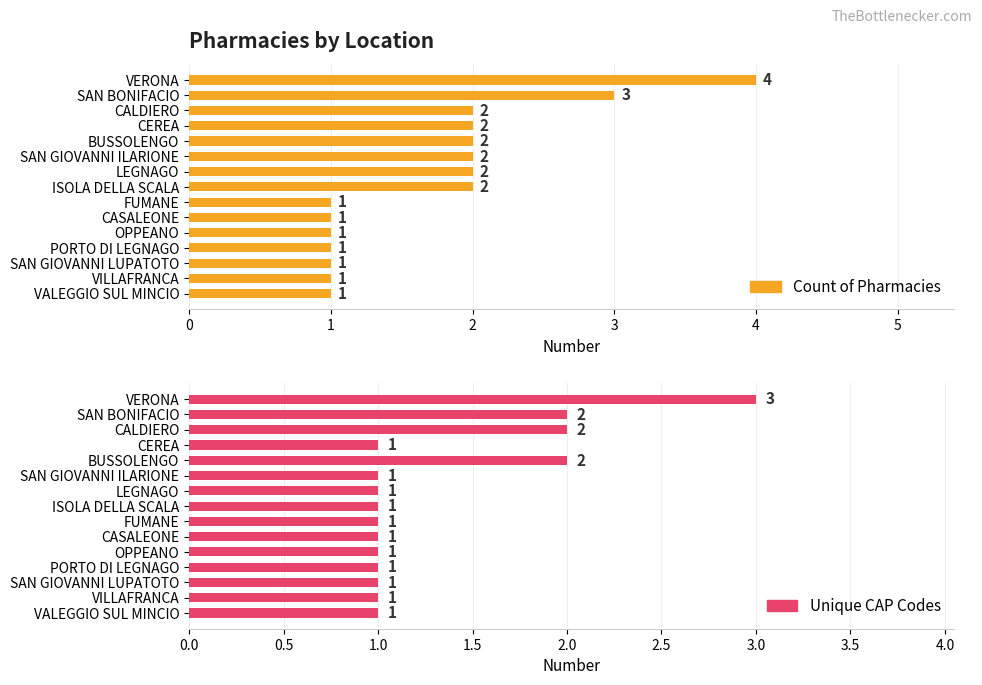

How many distinct data groups are displayed?

2